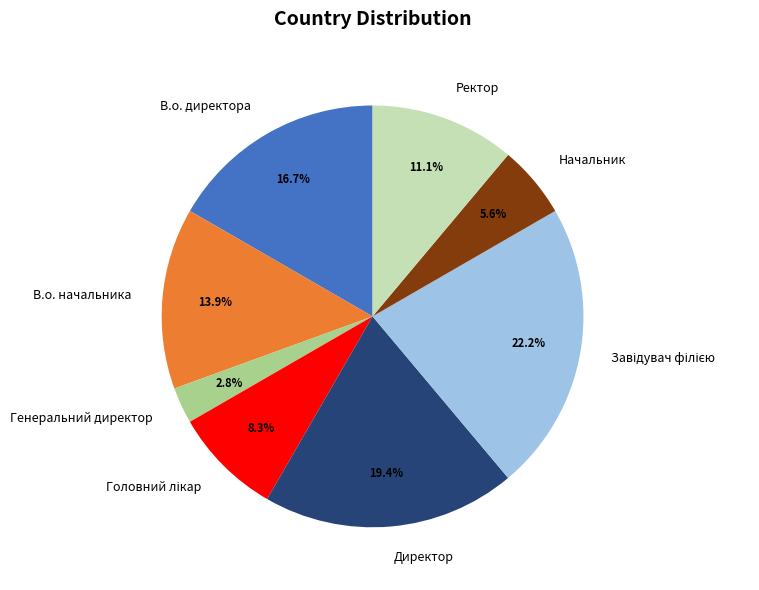

To the nearest percent, what is the difference between the Директор and Начальник slice percentages?

14%